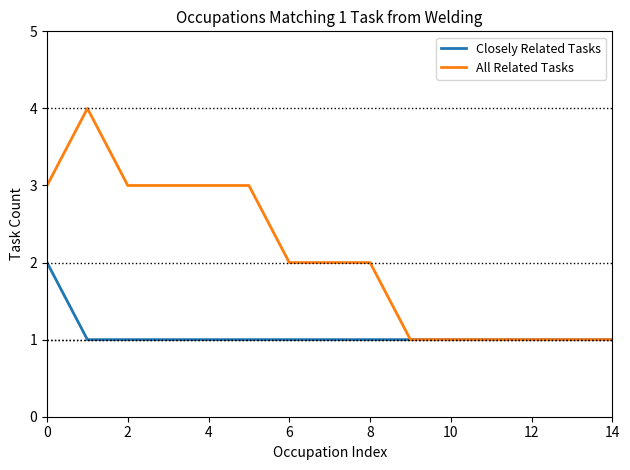

List the series in order of their overall mean, lowest first.

Closely Related Tasks, All Related Tasks